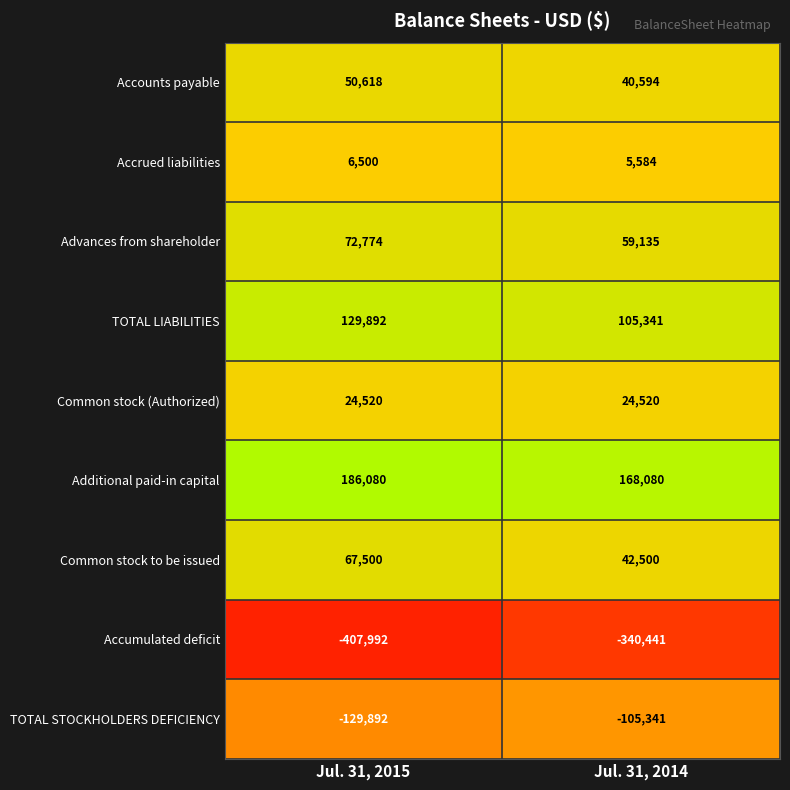

What is the highest value of the Accrued liabilities series?

6500